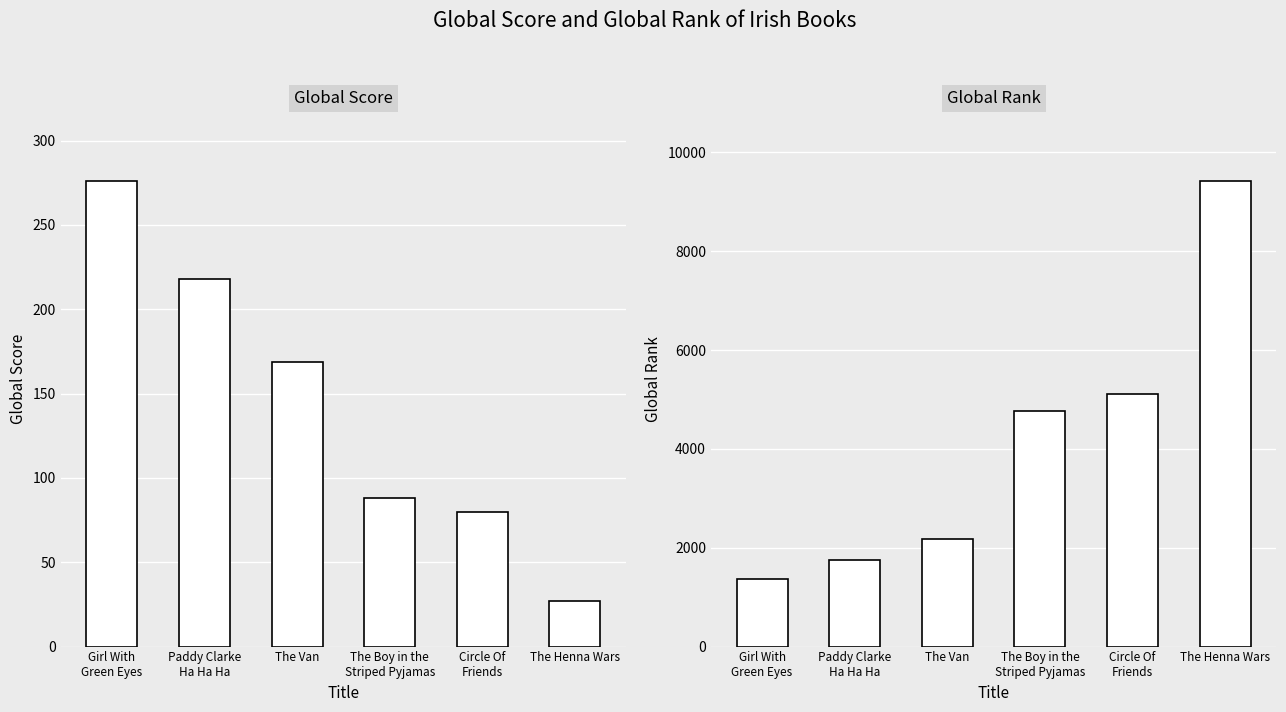

What are all the series names shown in the legend?

Global Score, Global Rank